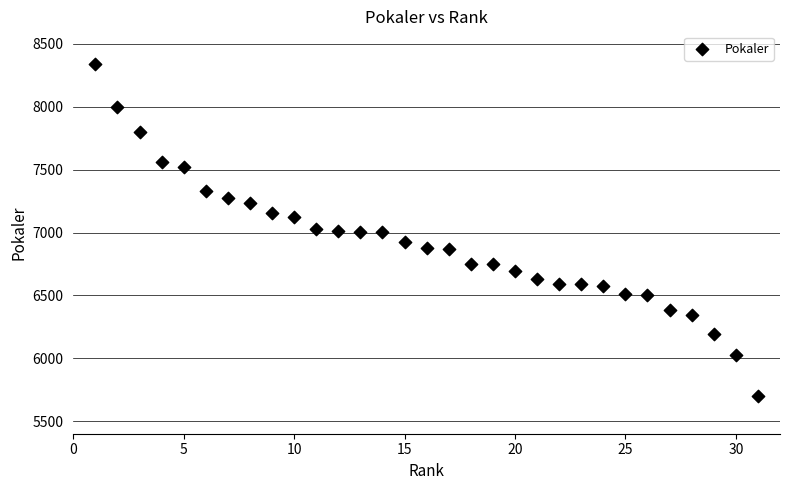

What is the range of X values (max minus min)?

30